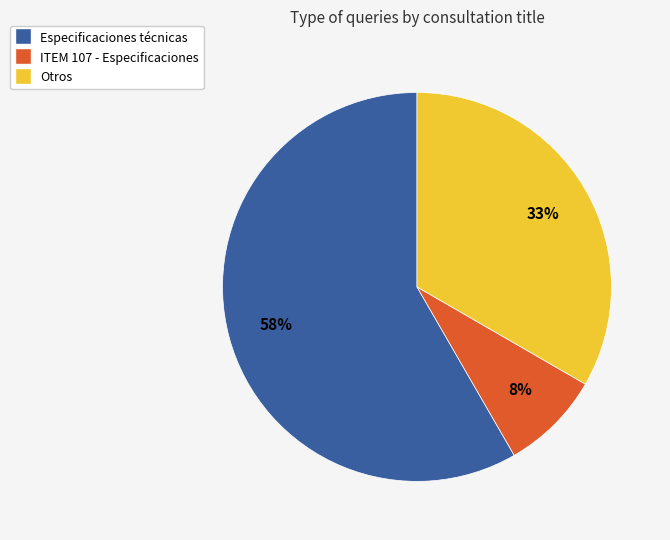

To the nearest percent, what portion does ITEM 107 - Especificaciones represent?

8%